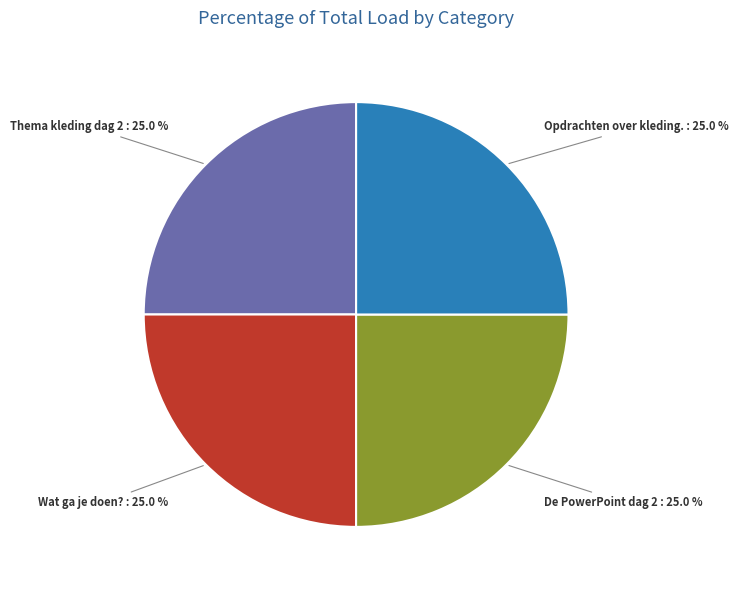

Is there any slice that represents more than half of the pie?

No